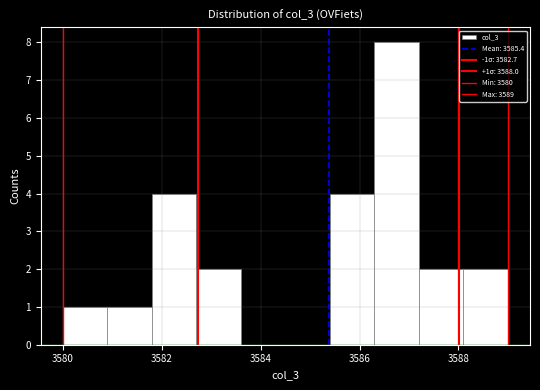

Which range on the x-axis has the tallest bar?

3586.3 to 3587.2